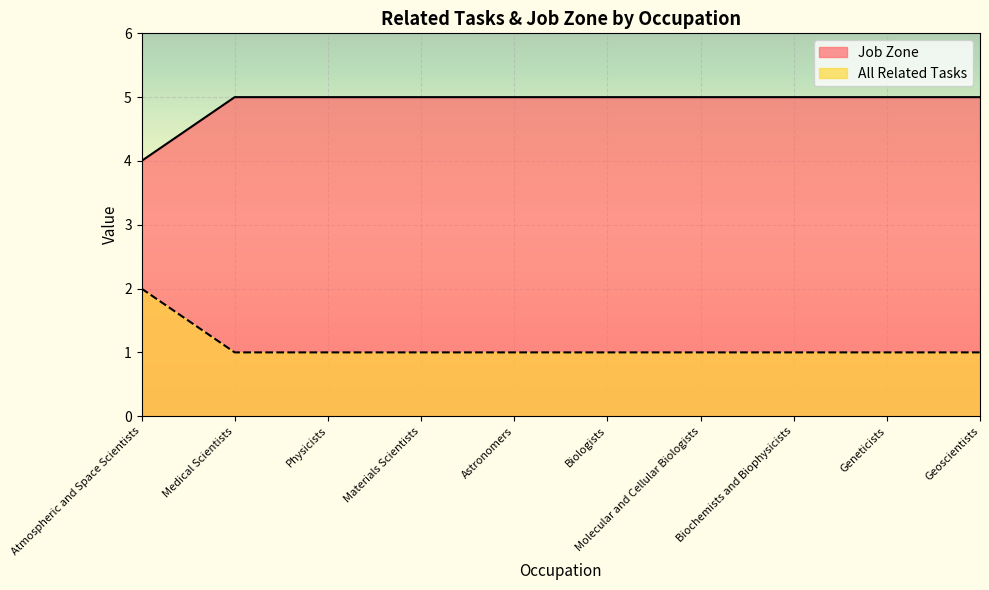

True or false: Job Zone and All Related Tasks intersect in this chart.

False